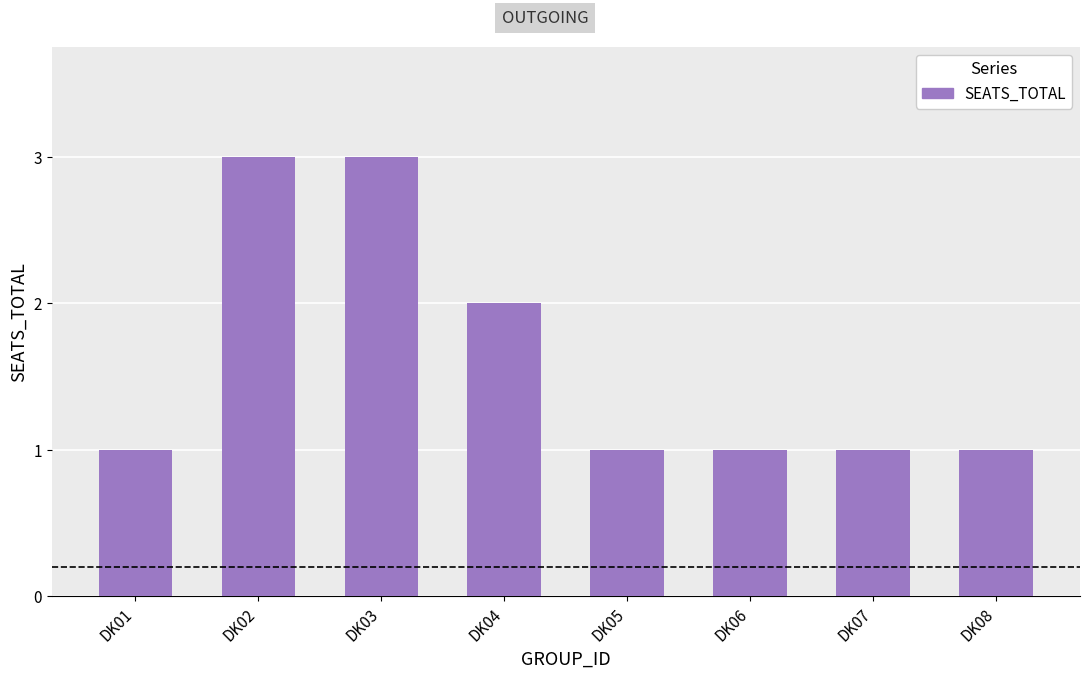

Are the bars grouped side by side (vs. stacked)?

No